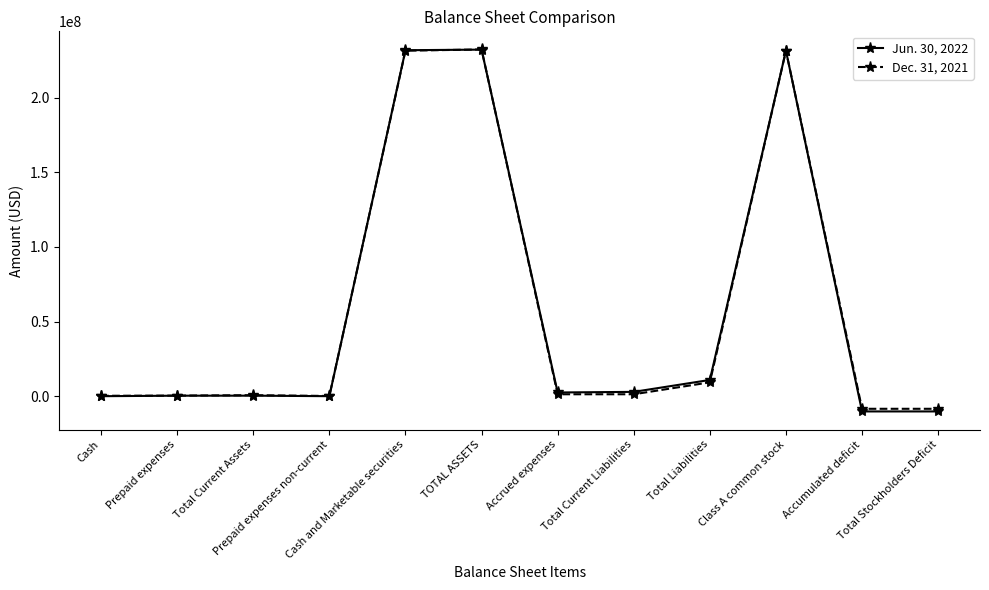

True or false: Jun. 30, 2022 has more than 0 interior local peaks.

True